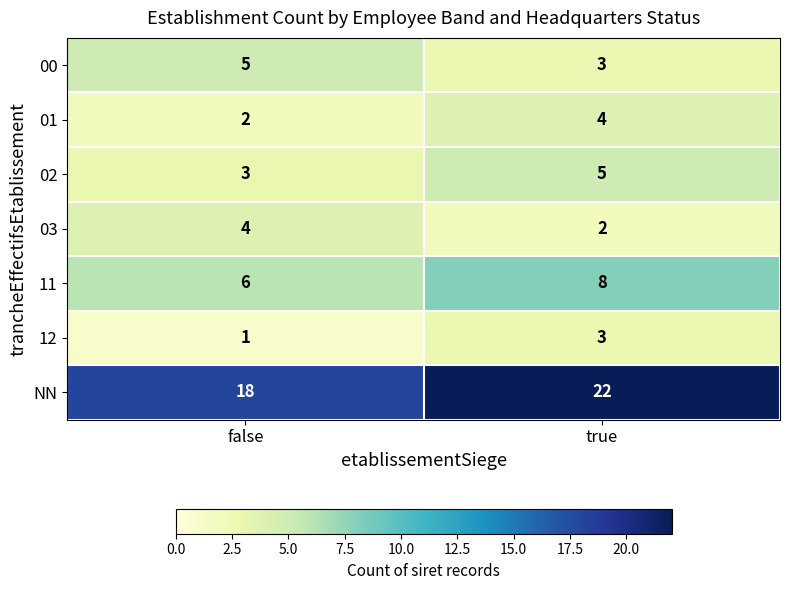

Is it true that 02 equals 3 at false?

True